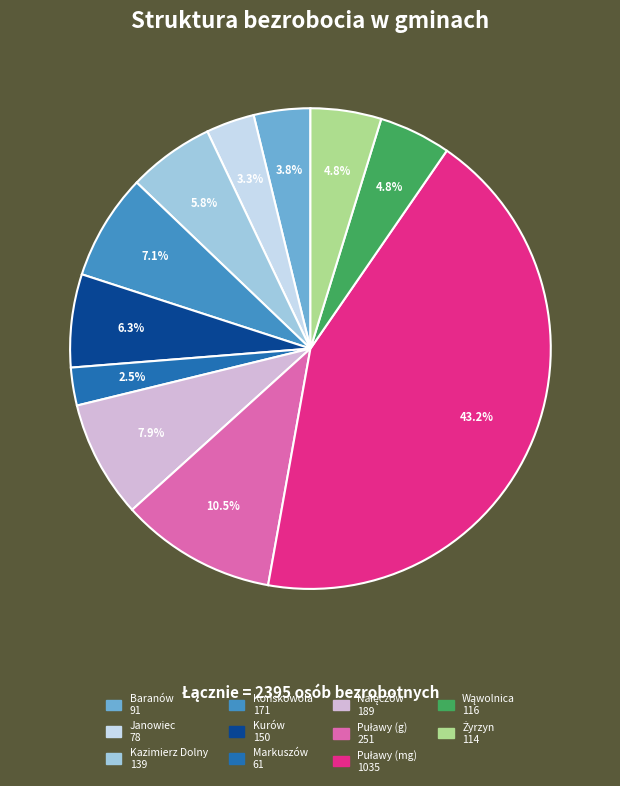

How many segments does this pie chart have?

11